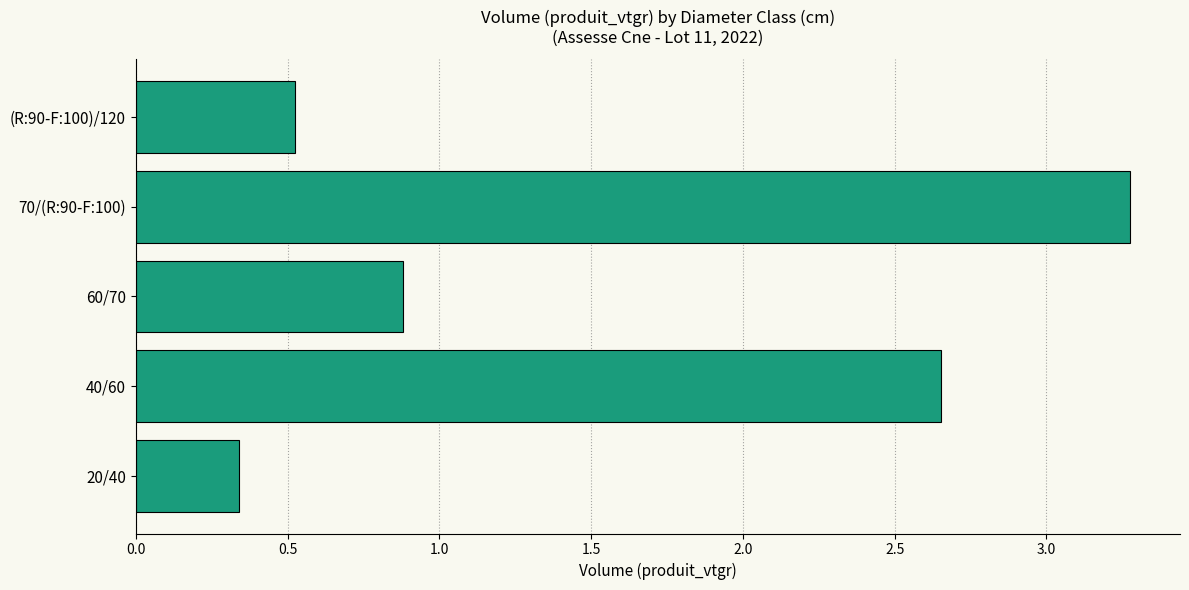

What is the sum of the values at 40/60 and 20/40?

3.0